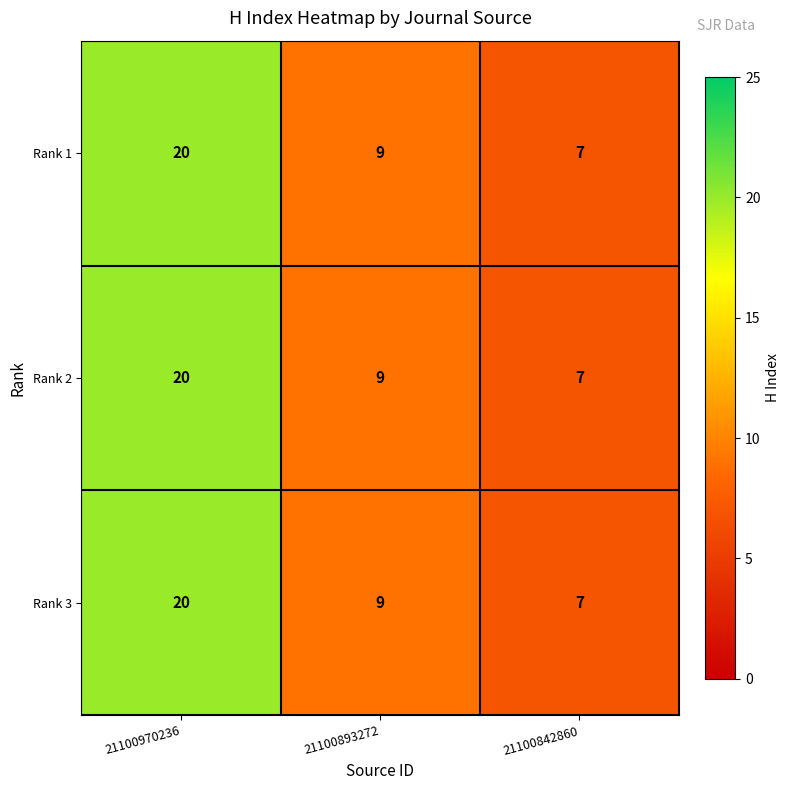

The value of Rank 3 at 21100842860 is 3. True or false?

False